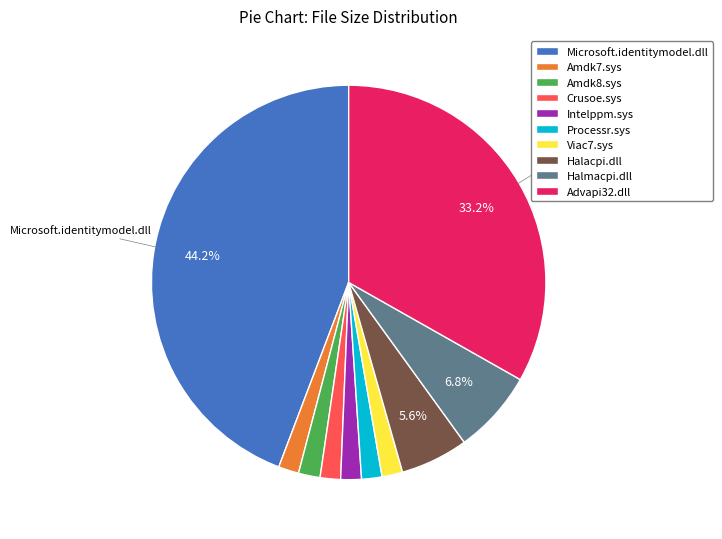

What is the largest slice in the pie chart?

Microsoft.identitymodel.dll